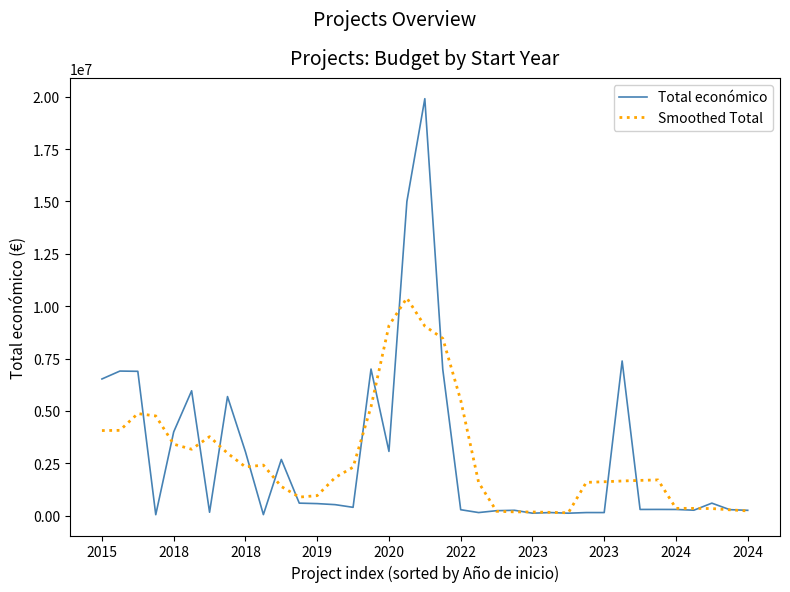

Rank the series by their maximum value, from highest to lowest.

Total económico, Smoothed Total